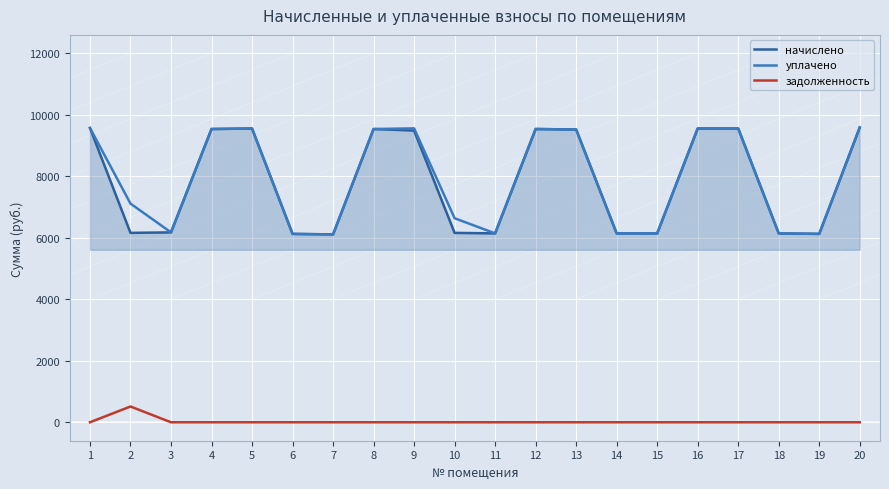

At 10, list the series in order from smallest to largest.

задолженность, начислено, уплачено